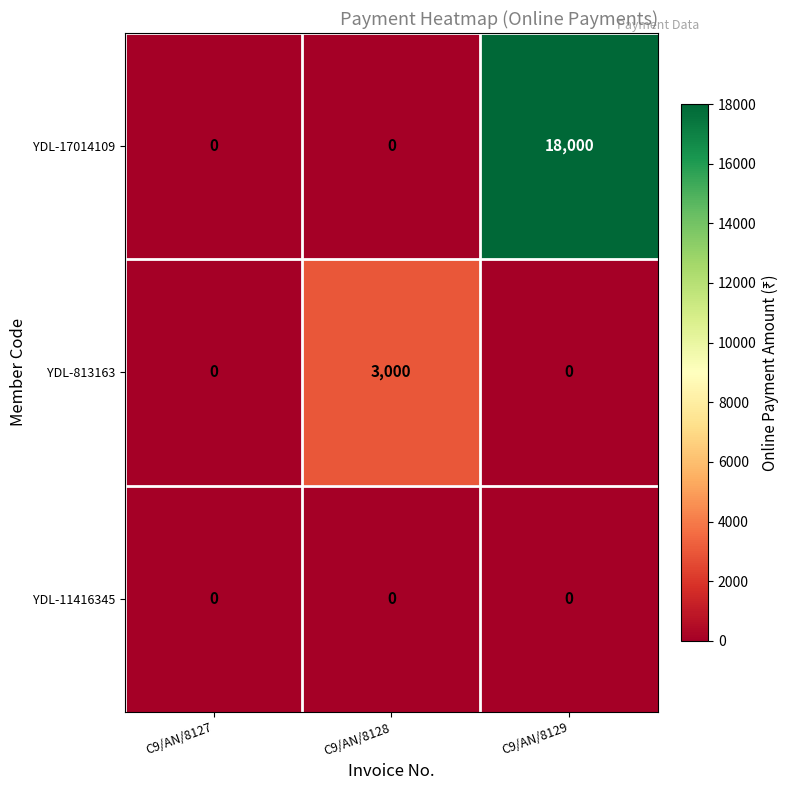

Which series has the largest total across all categories?

YDL-17014109